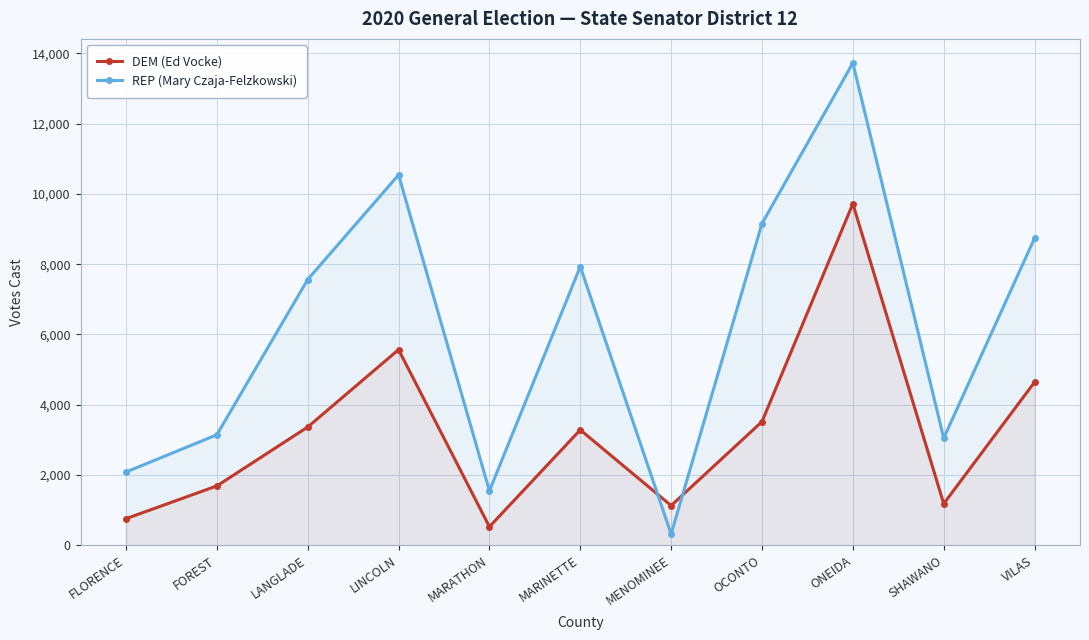

What is the highest value of the REP (Mary Czaja-Felzkowski) series?

13724